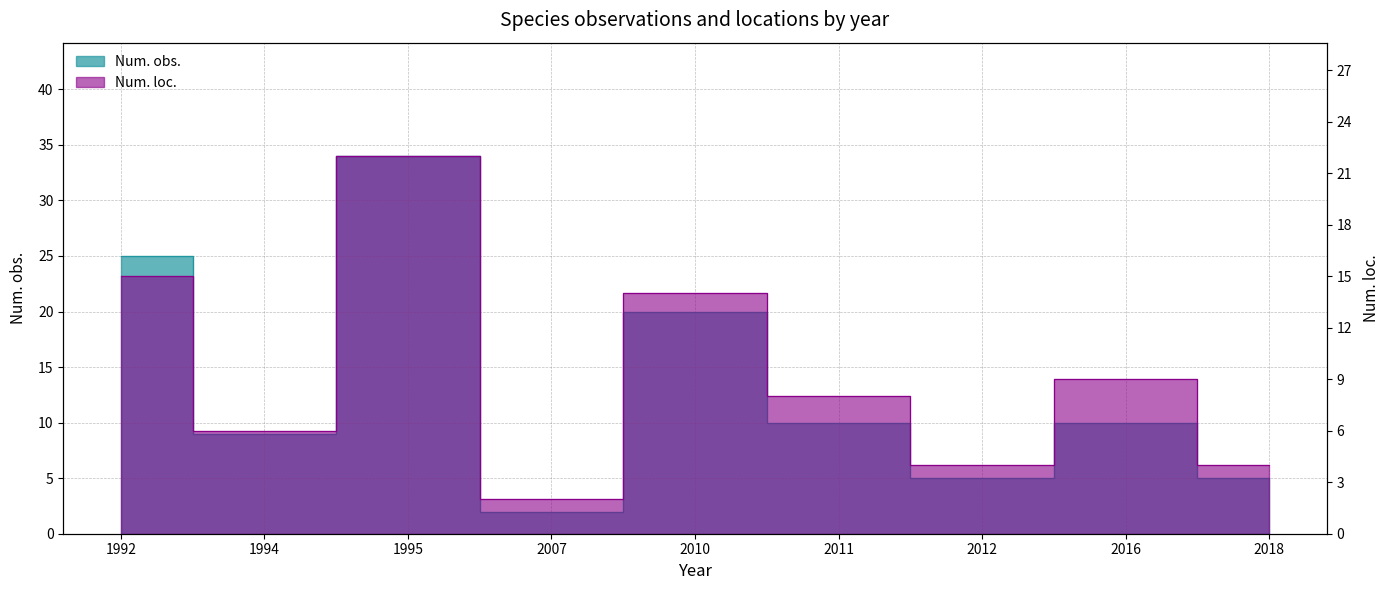

What is the difference between the highest and lowest values at 1995?

12